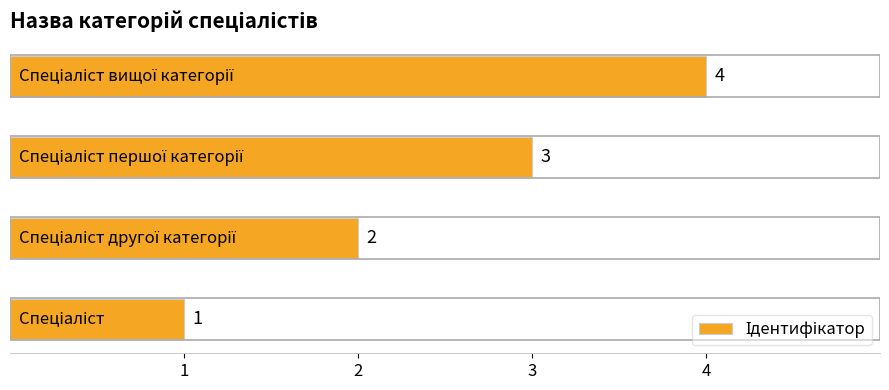

What is the difference between the maximum and minimum values?

3